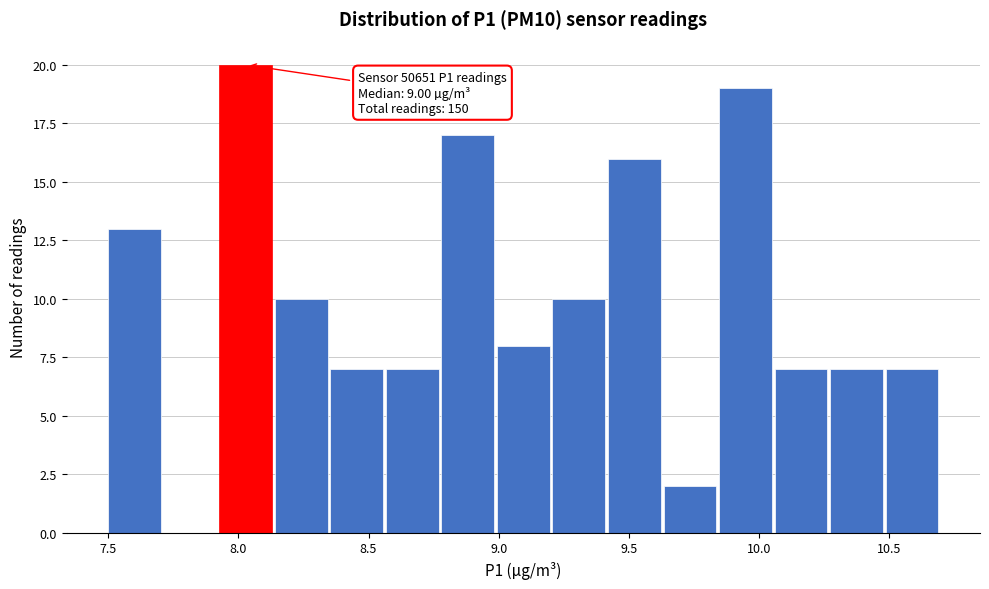

Over which range of the x-axis is the bar tallest?

7.95 to 8.15